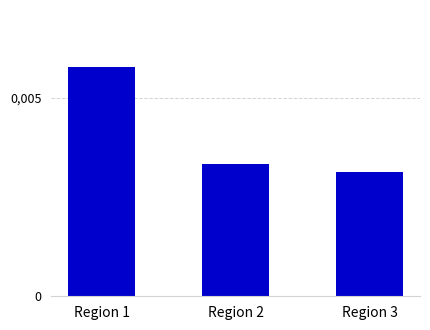

At which category does the chart reach its minimum across all series?

Region 3